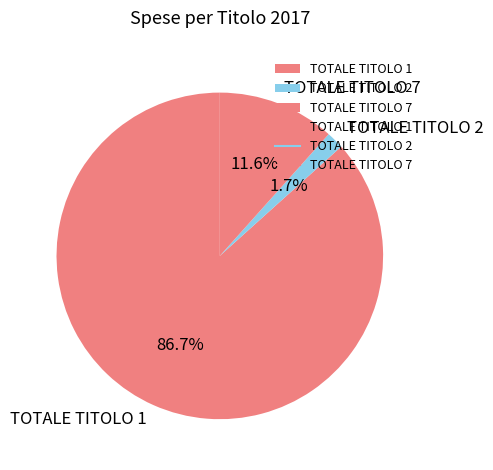

What is the largest slice in the pie chart?

TOTALE TITOLO 1